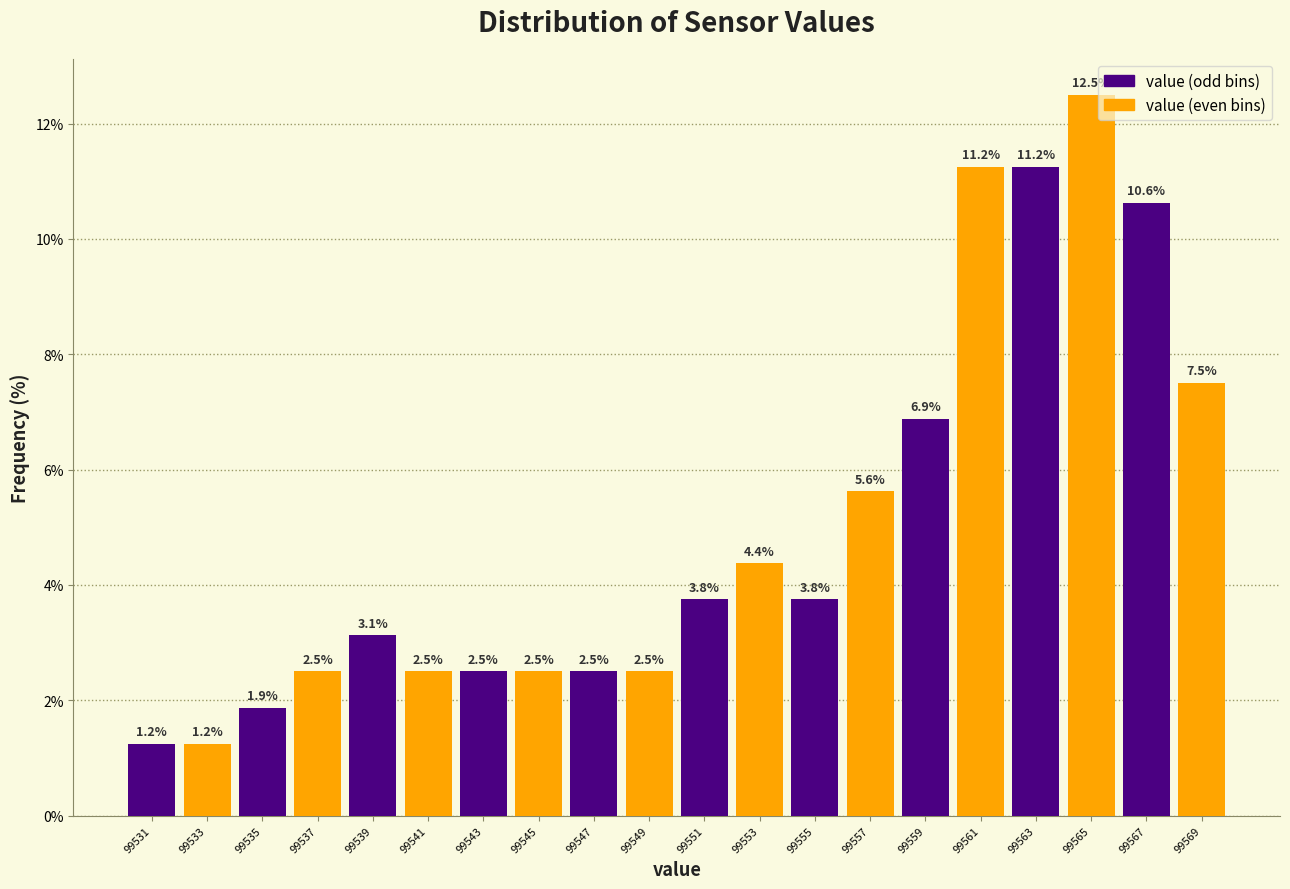

At which category is the sum across all series the highest?

99563